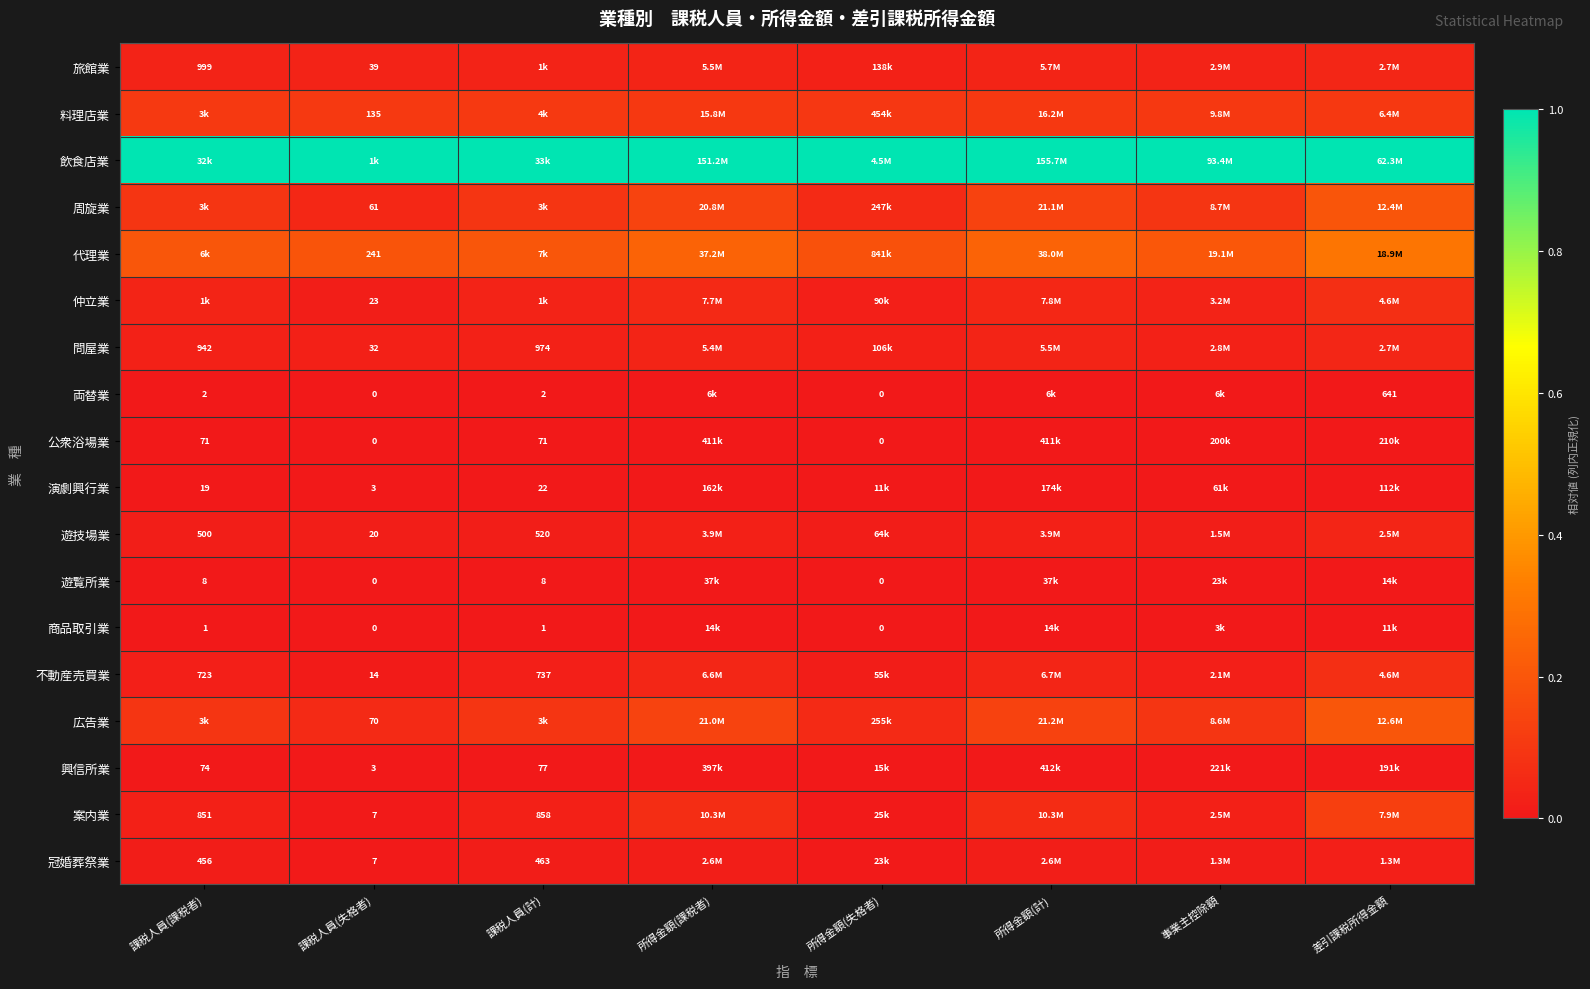

Is the value of 問屋業 at 課税人員(失格者) greater than the value of 両替業 at 所得金額(失格者)?

Yes